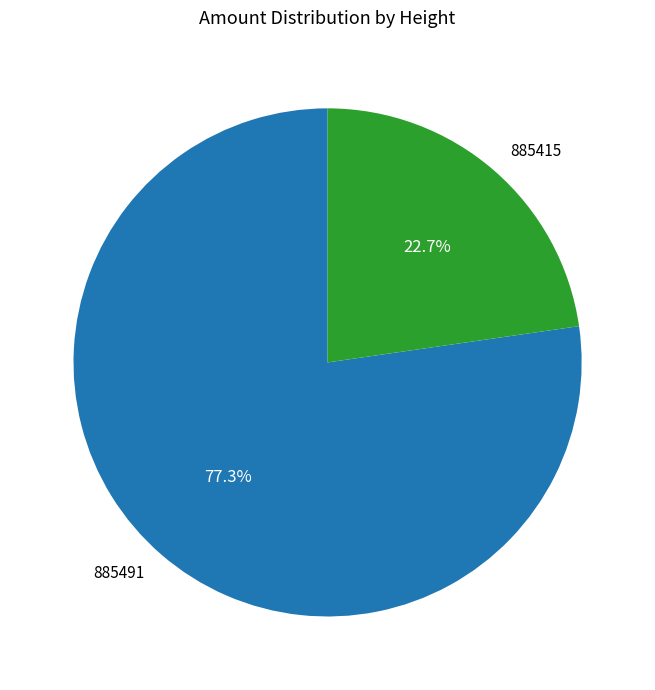

How much of the chart is everything except 885415?

77.3%